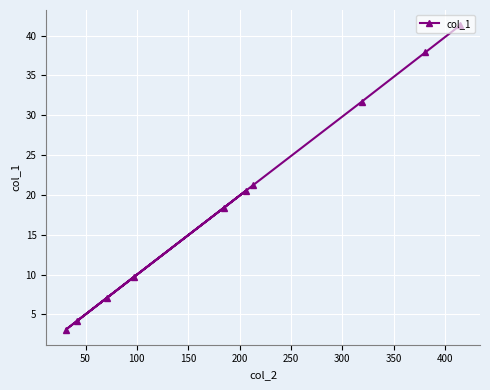

What is the sum of all values?

195.1